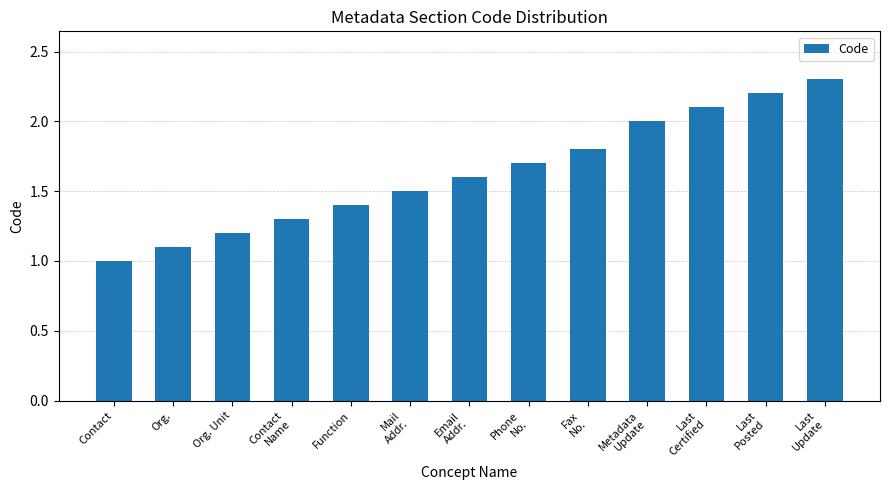

Reading left to right, extract all data points from this chart.

Contact=1.0	Org.=1.1	Org. Unit=1.2	Contact
Name=1.3	Function=1.4	Mail
Addr.=1.5	Email
Addr.=1.6	Phone
No.=1.7	Fax
No.=1.8	Metadata
Update=2.0	Last
Certified=2.1	Last
Posted=2.2	Last
Update=2.3